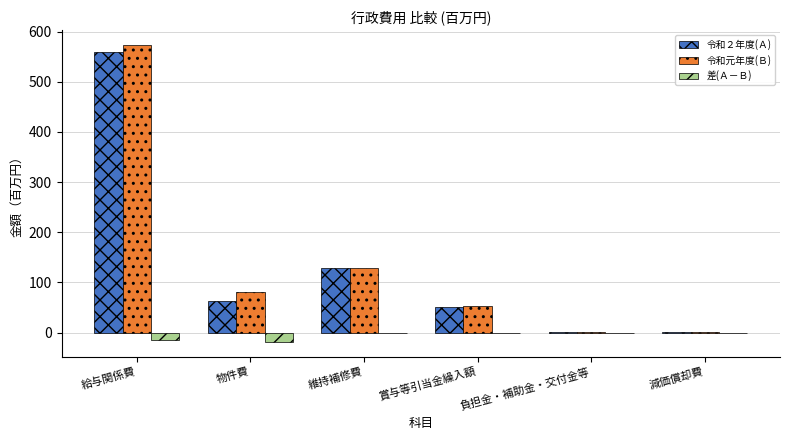

At which category does the chart reach its peak across all series?

給与関係費